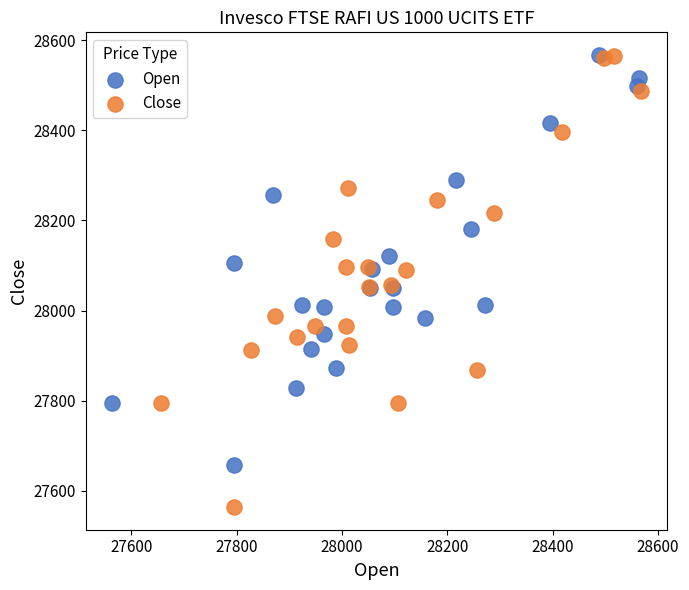

Which series has the largest Y range (max minus min)?

Close